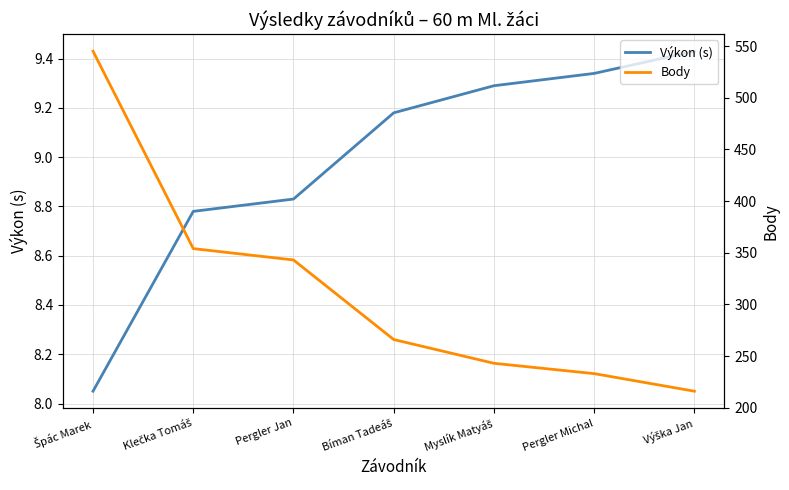

Is it true that Body equals 266.0 at Bíman Tadeáš?

True